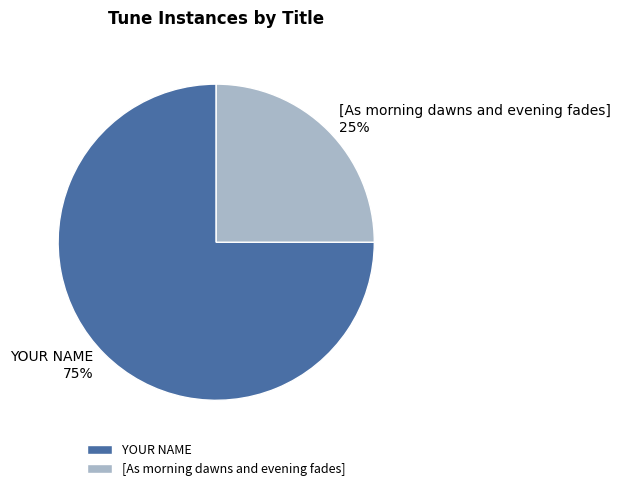

What is the ratio of the value at YOUR NAME to the value at [As morning dawns and evening fades]?

3.0